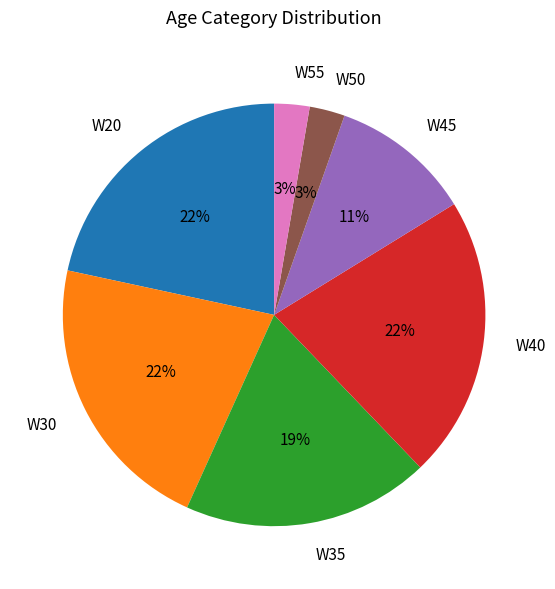

Combined, do W55 and W50 account for over 50%?

No